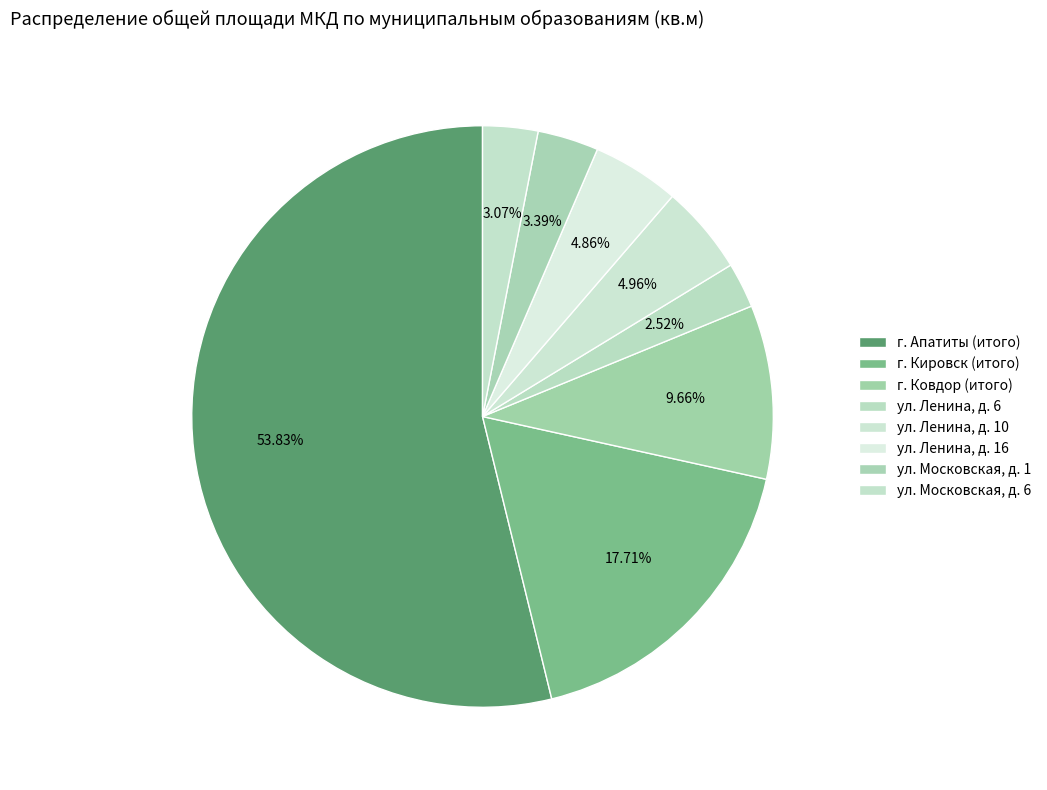

True or false: ул. Ленина, д. 6 accounts for 3% of the total.

True